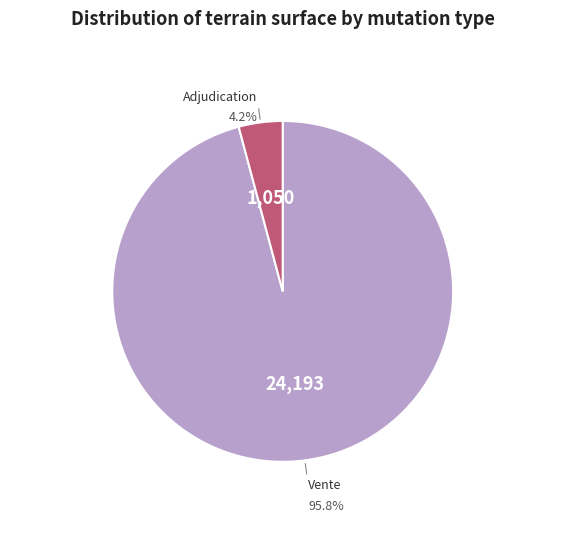

Which has a higher value, Vente or Adjudication?

Vente